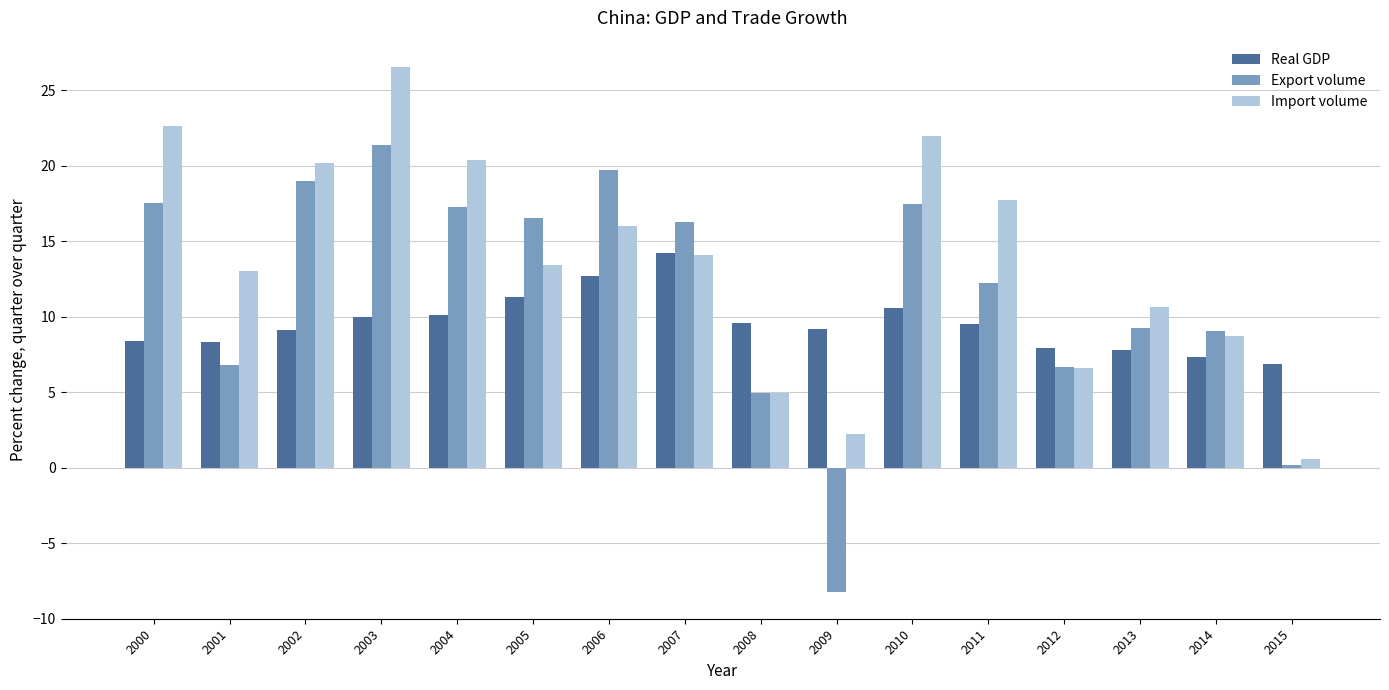

At how many categories does at least one series exceed 15?

9